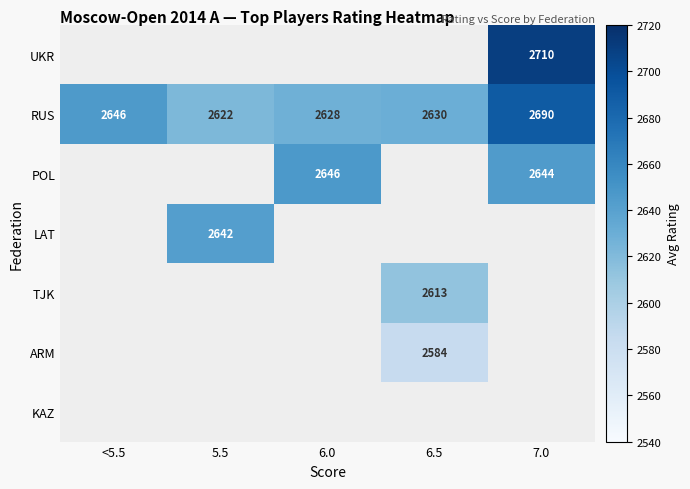

The value of ARM at 6.5 is 4306. True or false?

False